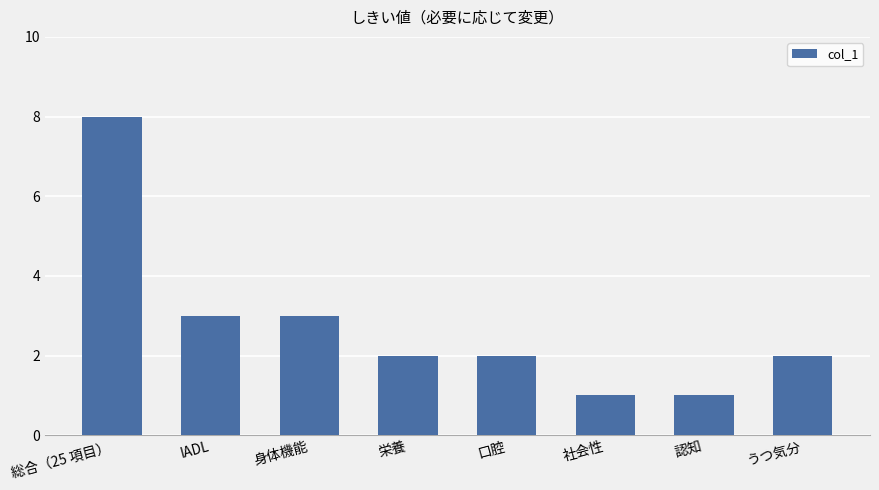

Count the values in the range 2 to 3.

5